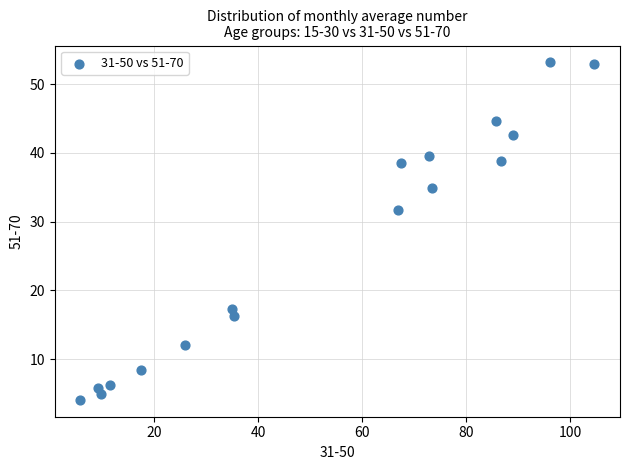

What Y value in the scatter plot is closest to 28?

31.7